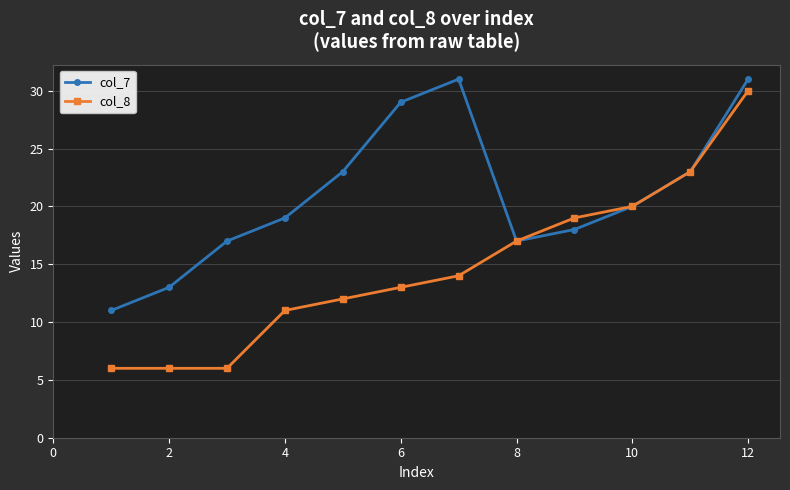

Which series has the widest spread of values?

col_8